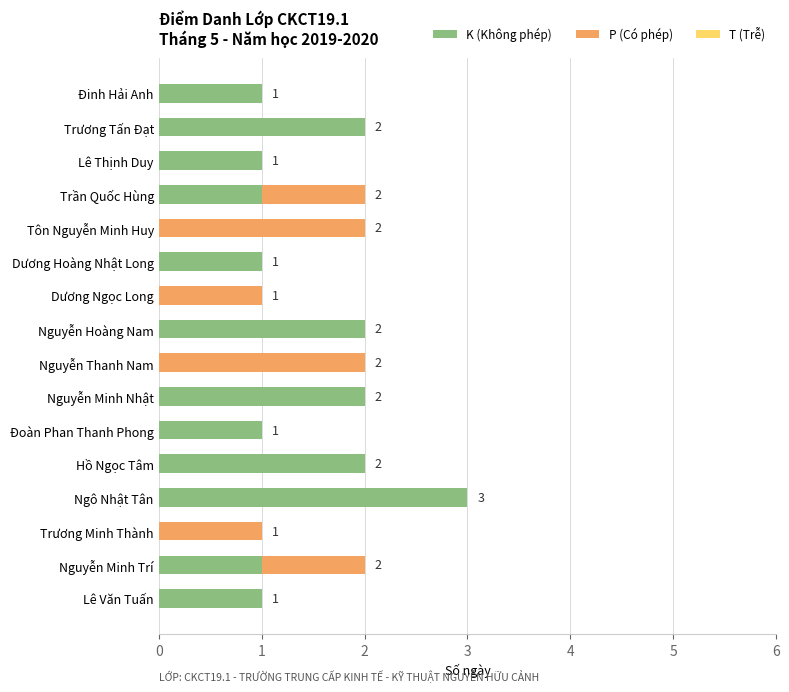

Count the number of data series in this chart.

2